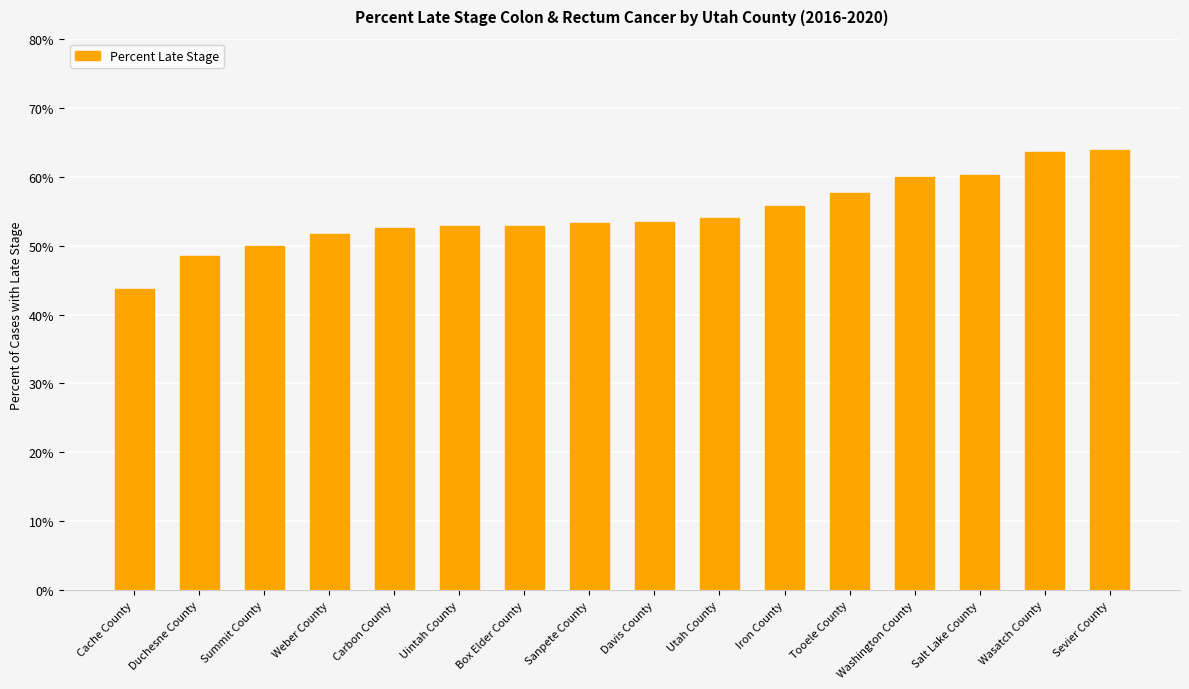

What is the value of the 12th bar from the left?

57.6